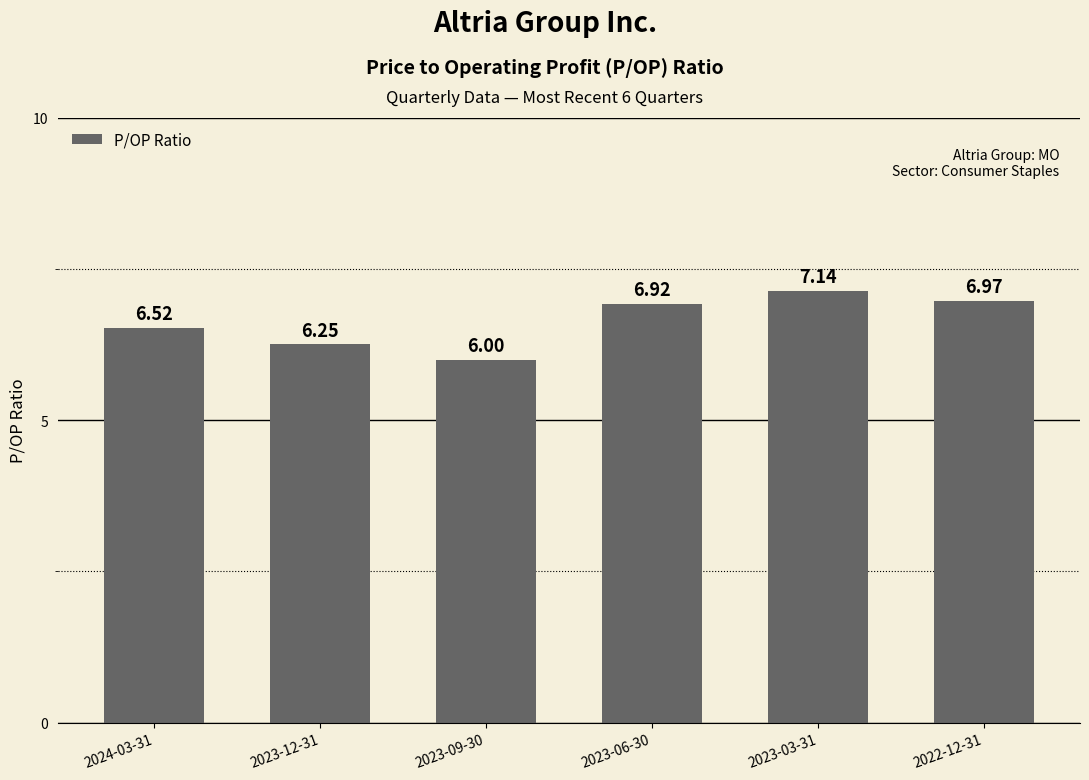

What is the change in value from 2023-12-31 to 2023-03-31?

+0.9